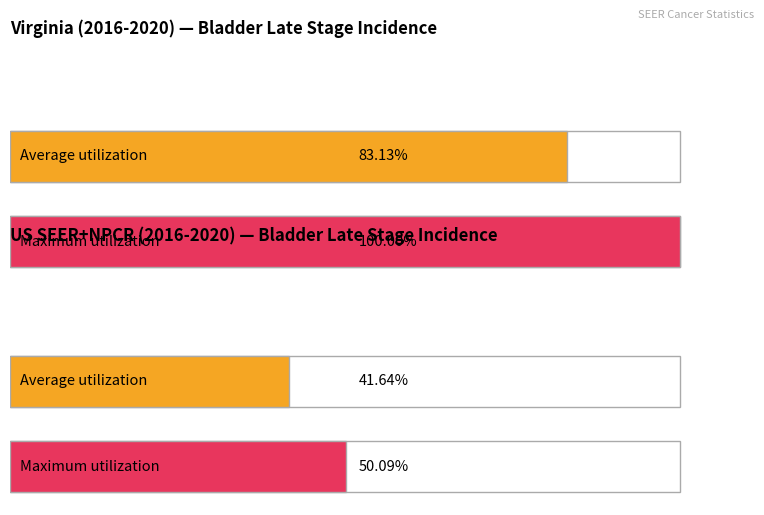

True or false: Age-Adjusted Incidence Rate has a value of 1.1 at Virginia.

False